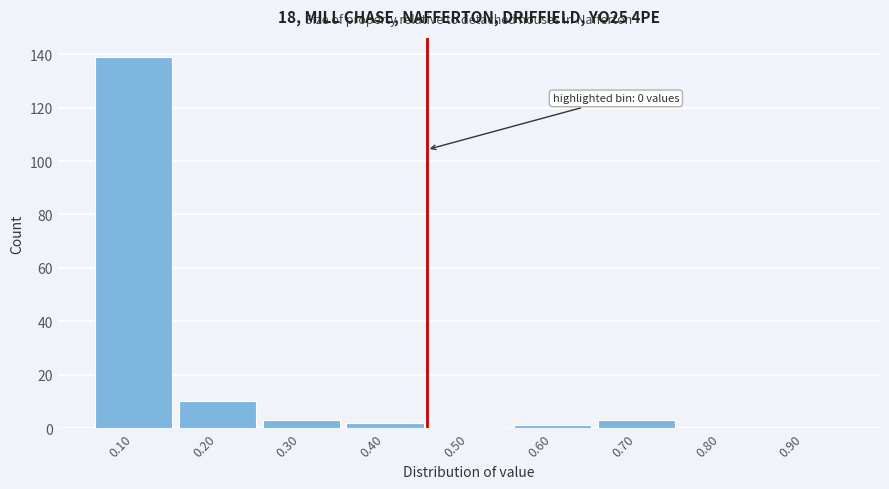

Over which range of the x-axis is the bar tallest?

0.05 to 0.15